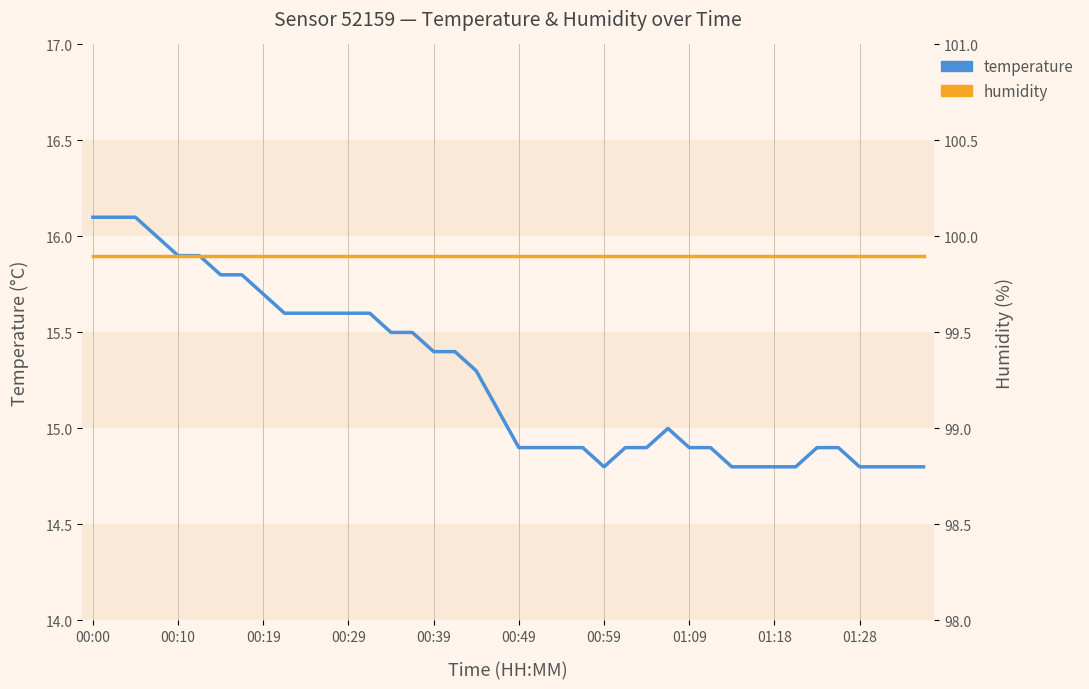

Reading left to right, transcribe all the data shown in this chart.

temperature: 16.1	16.1	16.1	16.0	15.9	15.9	15.8	15.8	15.7	15.6	15.6	15.6	15.6	15.6	15.5	15.5	15.4	15.4	15.3	15.1	14.9	14.9	14.9	14.9	14.8	14.9	14.9	15.0	14.9	14.9	14.8	14.8	14.8	14.8	14.9	14.9	14.8	14.8	14.8	14.8
humidity: 99.9	99.9	99.9	99.9	99.9	99.9	99.9	99.9	99.9	99.9	99.9	99.9	99.9	99.9	99.9	99.9	99.9	99.9	99.9	99.9	99.9	99.9	99.9	99.9	99.9	99.9	99.9	99.9	99.9	99.9	99.9	99.9	99.9	99.9	99.9	99.9	99.9	99.9	99.9	99.9